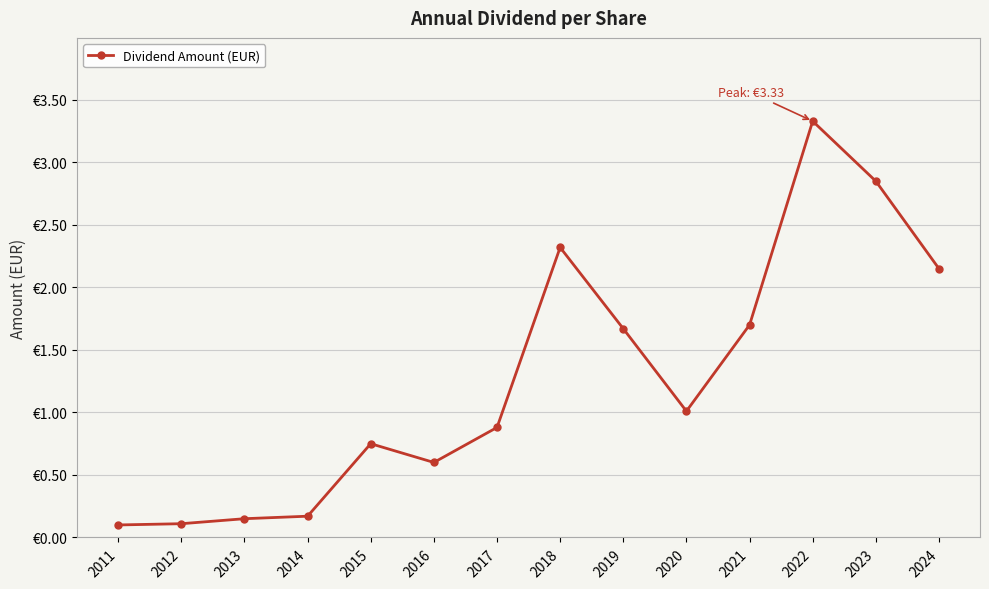

Where does the data first go above 1?

2018